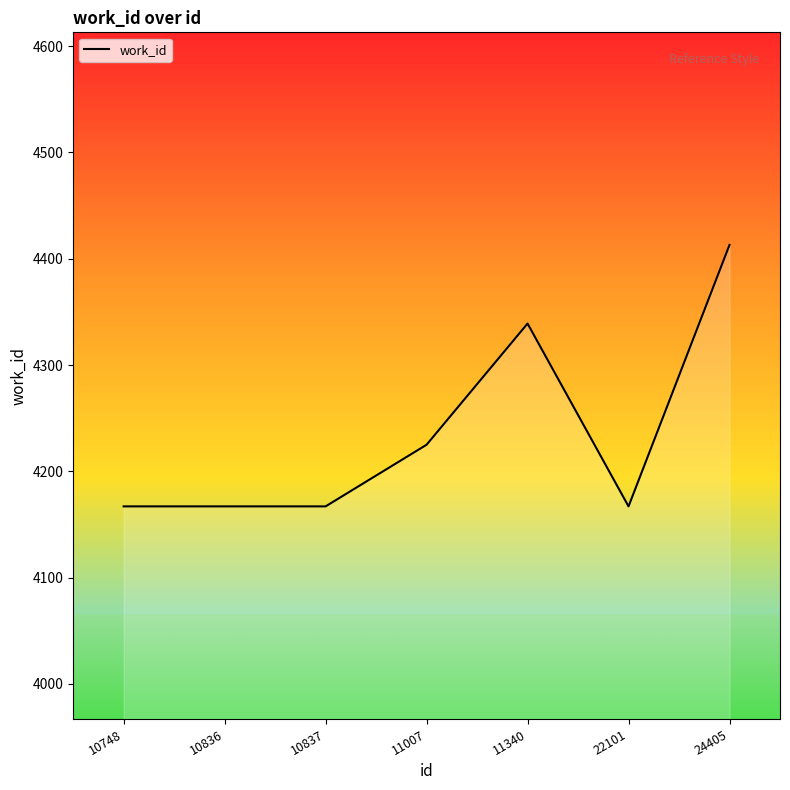

Count the values in the range 4167 to 4339.

6